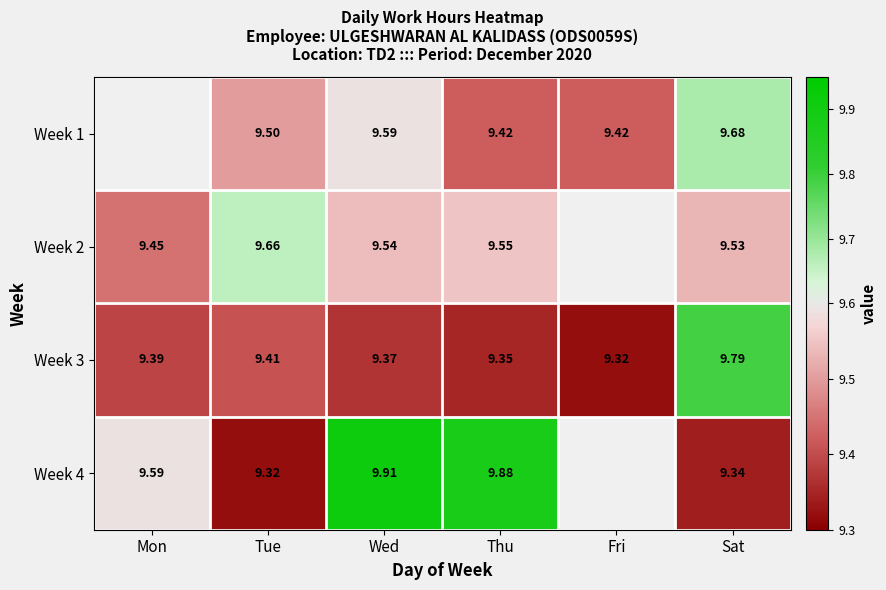

Where is Week 3 nearest to the value 9?

Fri